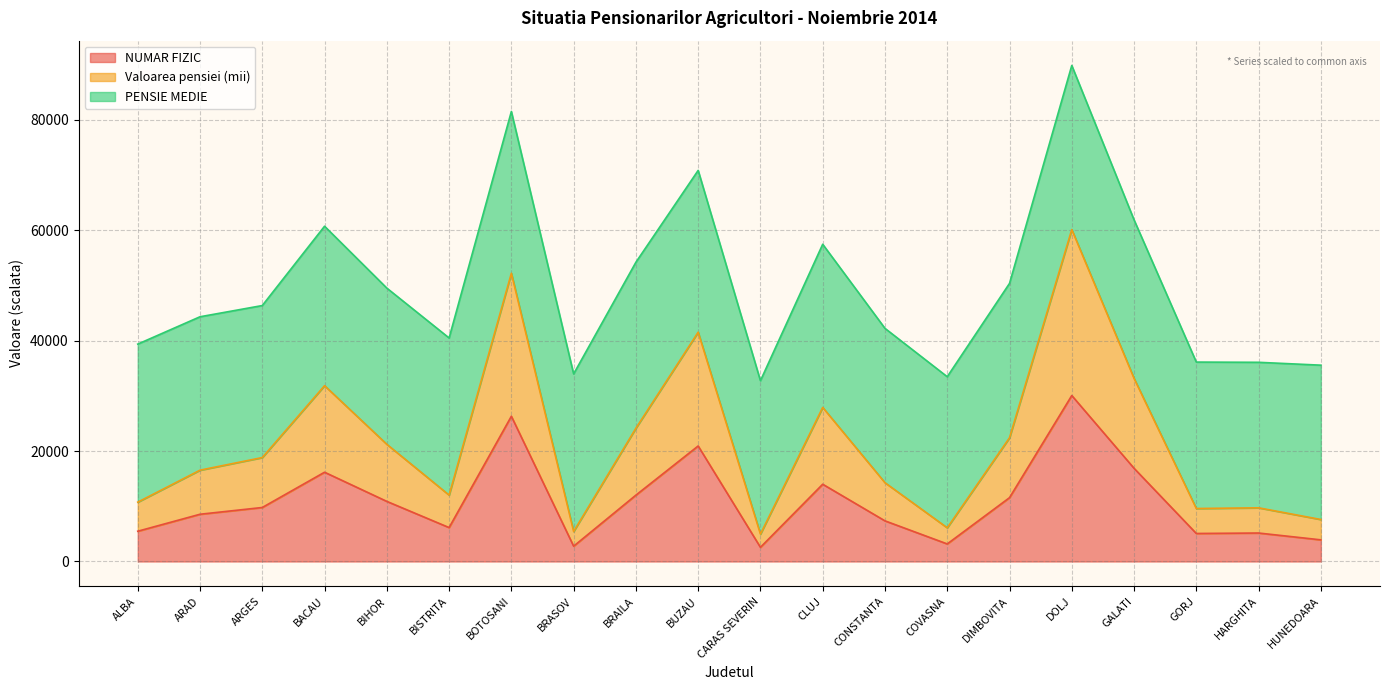

What is the total value across all series at BISTRITA?

40477.1